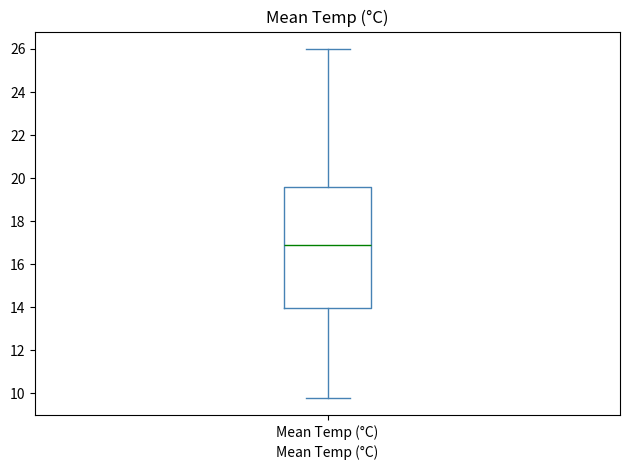

Where is the upper edge of the box for Mean Temp (°C) on the y-axis? The values are not printed on the chart, so give them approximately, as read against the axis.

19.6